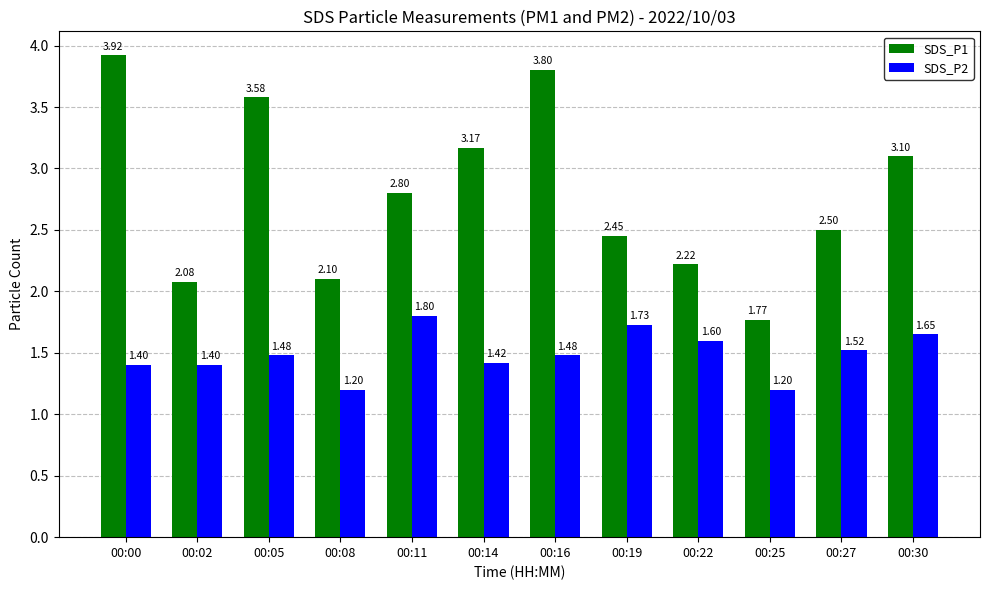

What is the total value across all series at 00:05?

5.1